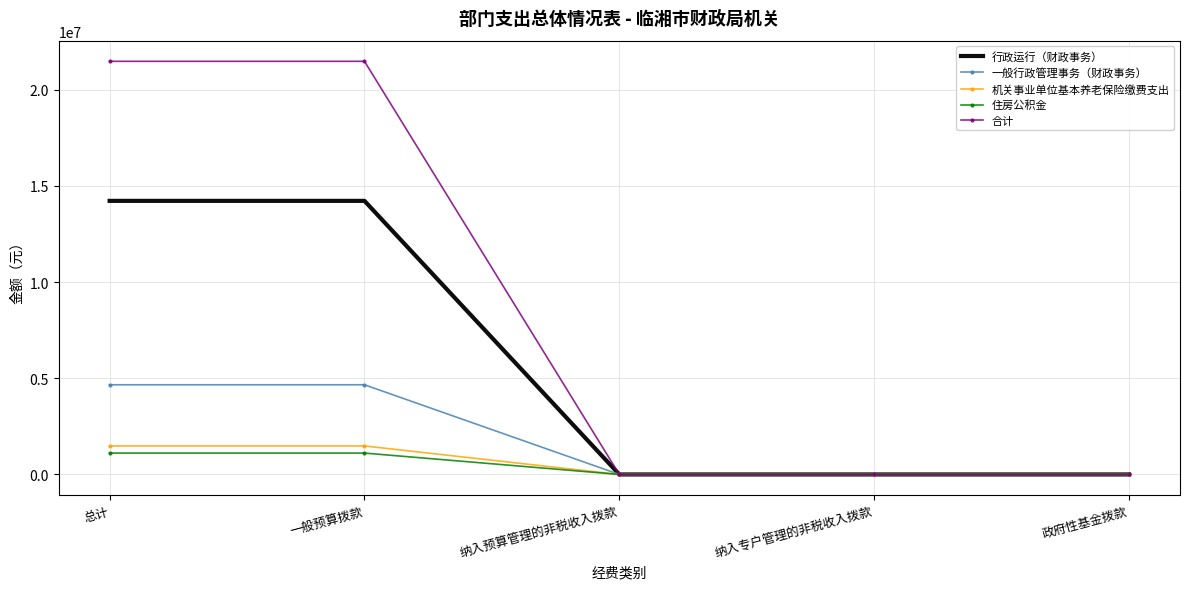

Which series has the largest range (max minus min)?

合计